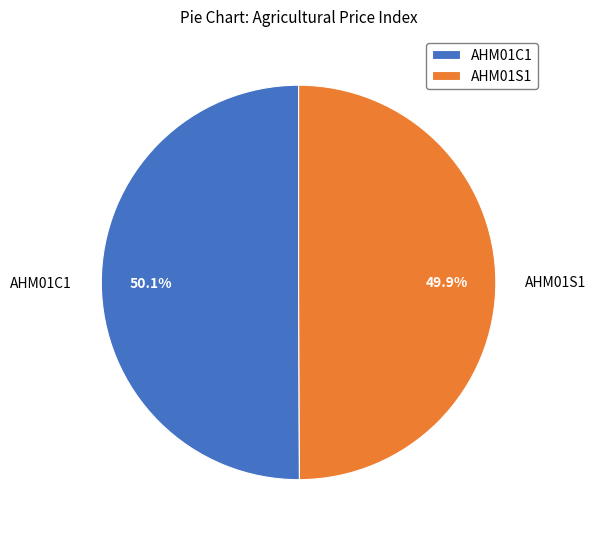

Approximately how many times larger is the value at AHM01C1 compared to AHM01S1?

1.0